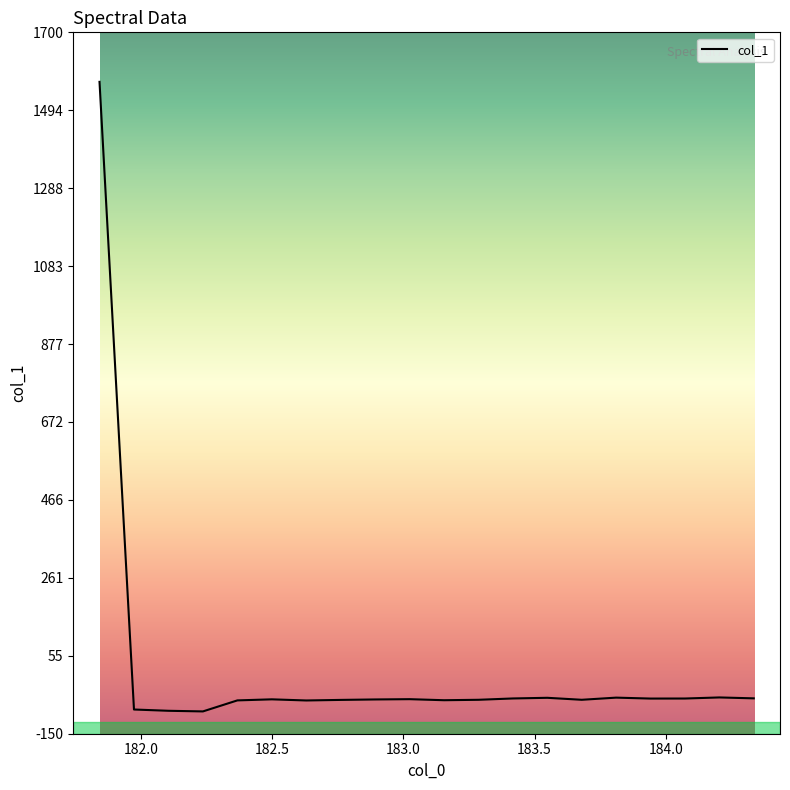

What is the smallest value displayed?

-91.2